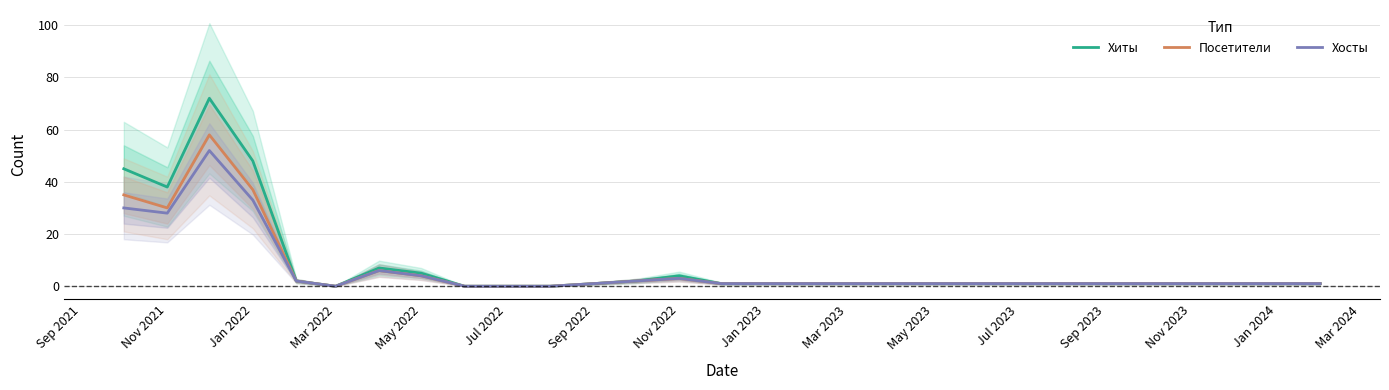

Is it true that Хиты equals -46 at Mar 2022?

False